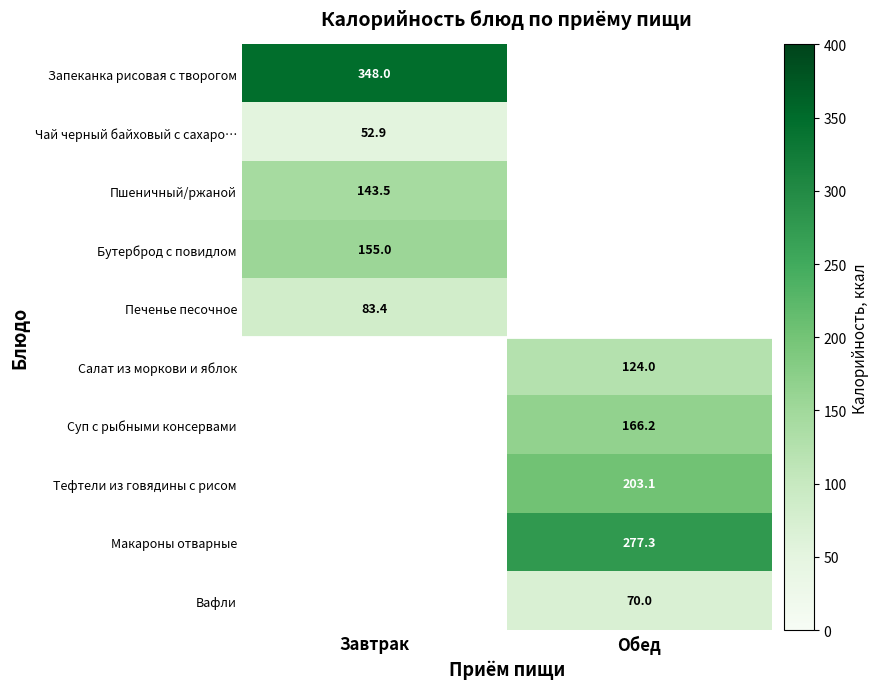

The Вафли series shows 28.1 at Обед. True or false?

False